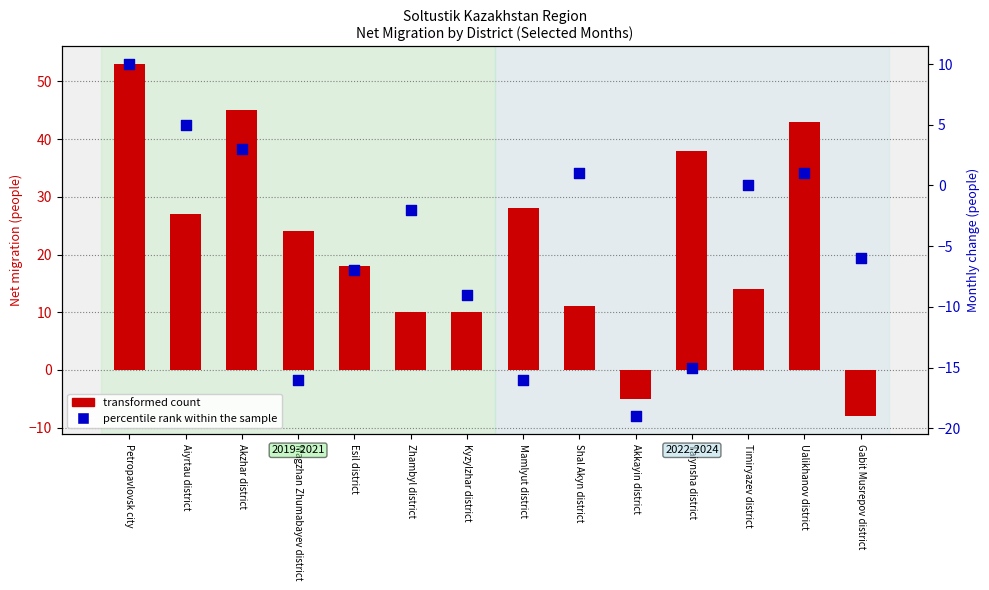

Is the value of percentile rank within the sample at Taiynsha district greater than the value of transformed count at Akzhar district?

No